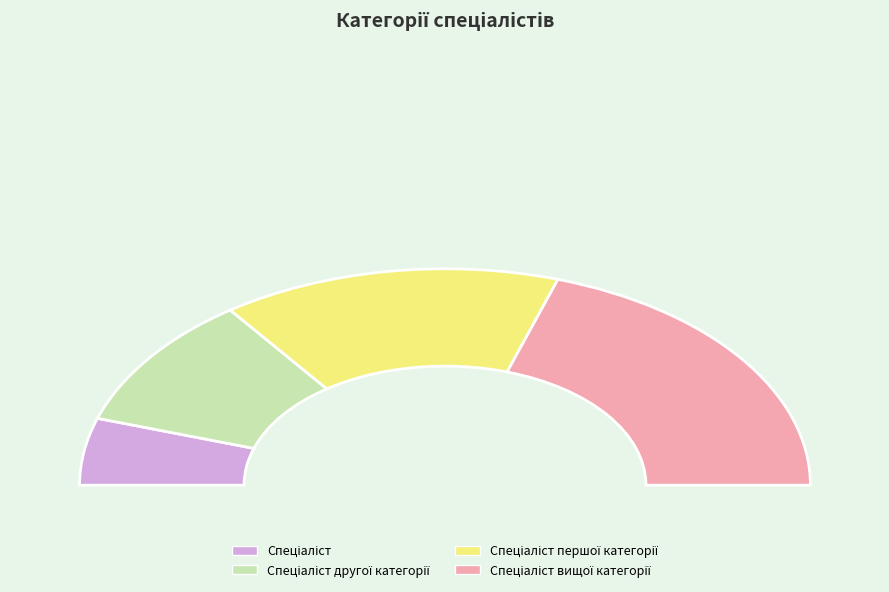

To the nearest percent, what is the average slice percentage?

25%